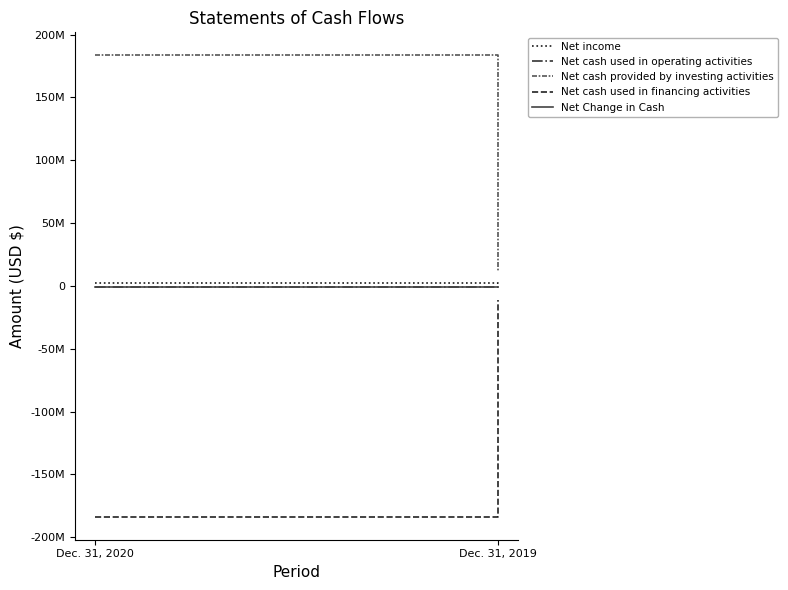

Reading right to left, list all the values displayed in this chart.

Net income: Dec. 31, 2019=365954	Dec. 31, 2020=2404519
Net cash used in operating activities: Dec. 31, 2019=-1424792	Dec. 31, 2020=-864439
Net cash provided by investing activities: Dec. 31, 2019=11853390	Dec. 31, 2020=183403653
Net cash used in financing activities: Dec. 31, 2019=-11025845	Dec. 31, 2020=-183551163
Net Change in Cash: Dec. 31, 2019=-597247	Dec. 31, 2020=-1011949